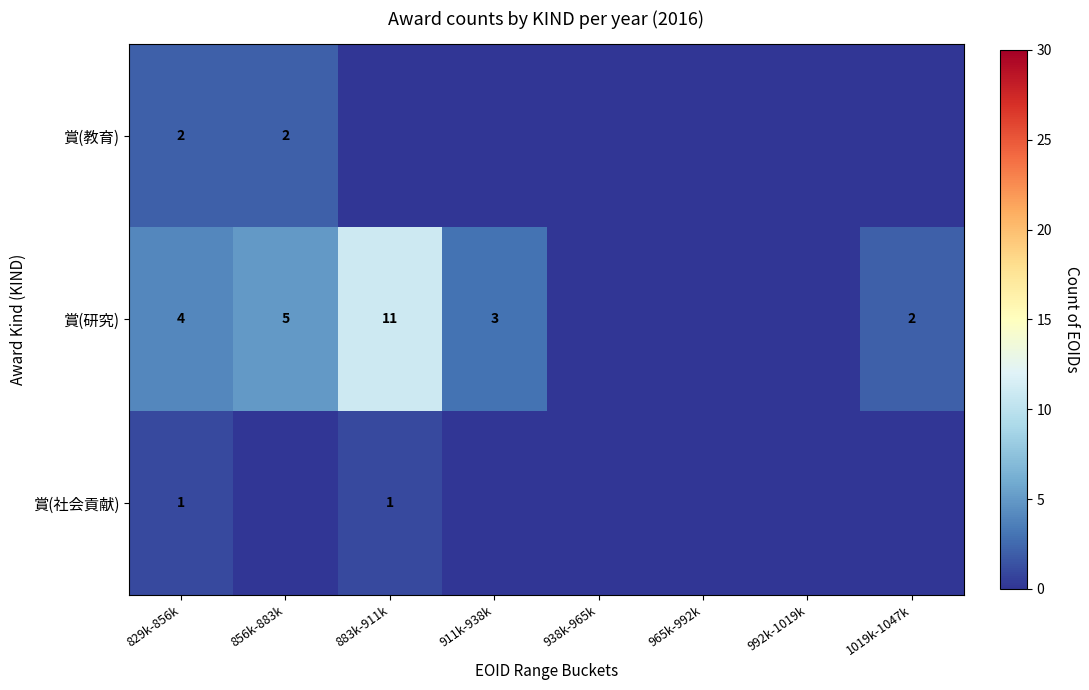

Between 992k-1019k and 965k-992k, which is larger?

992k-1019k